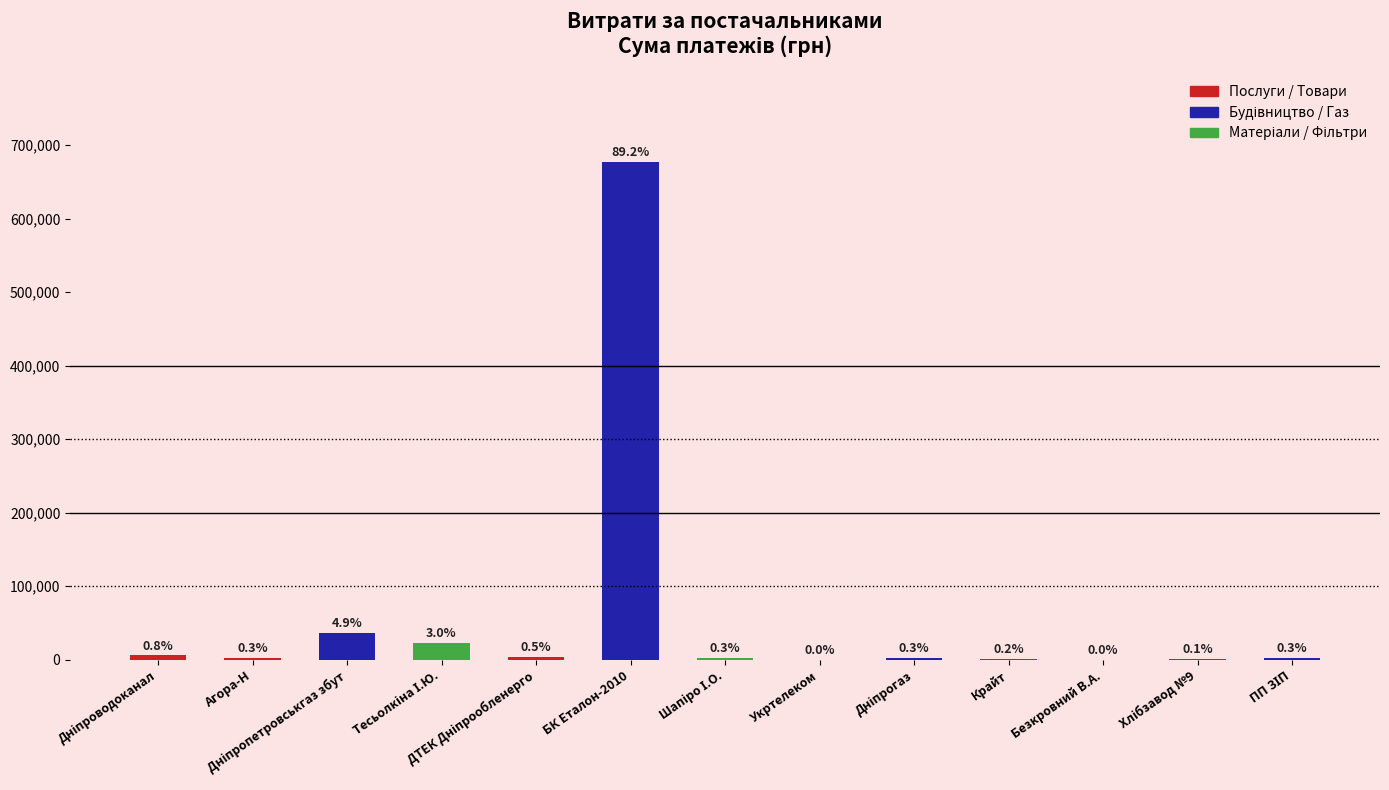

Are the bars horizontal?

No